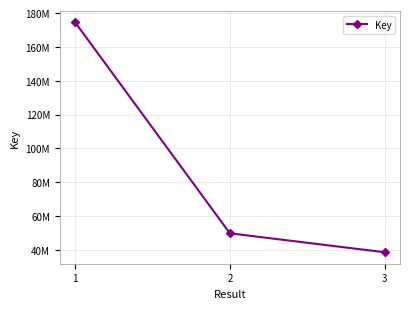

Is this an area chart (filled region under the line)?

No